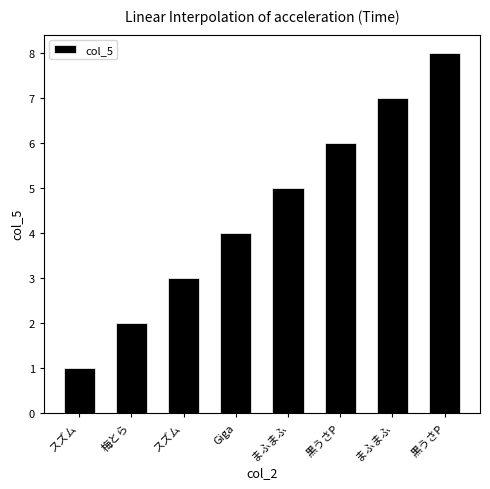

Where does the data first go above 5?

黒うさP